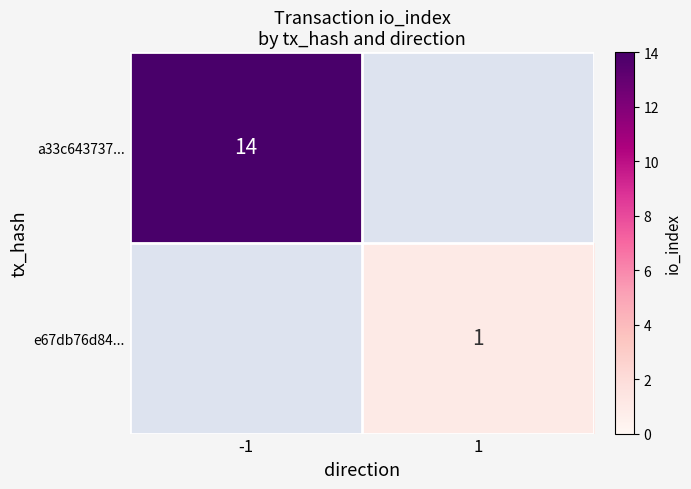

At how many categories does at least one series exceed 7?

1